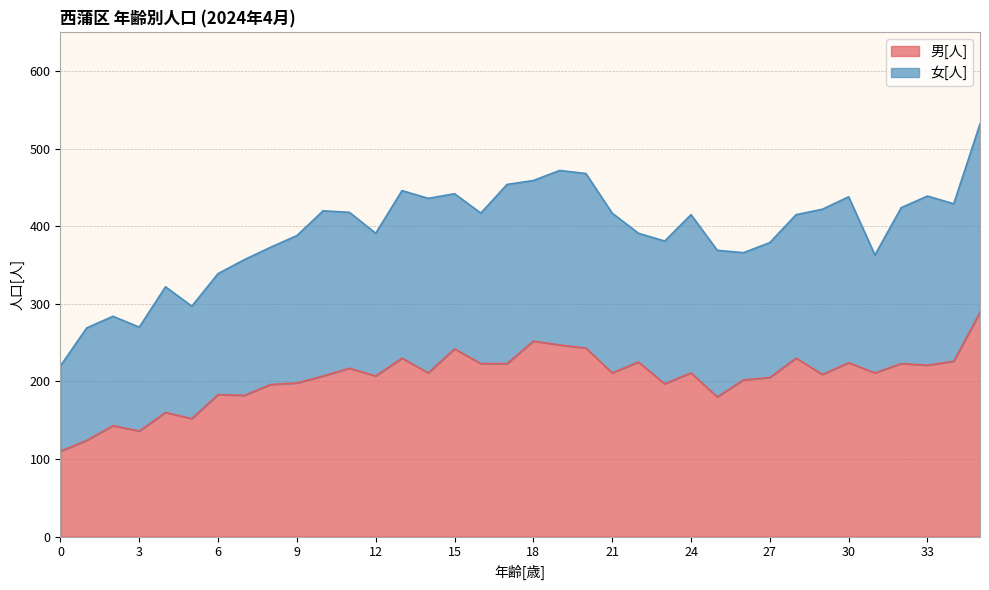

What is the change in value from 7 to 28?

+48